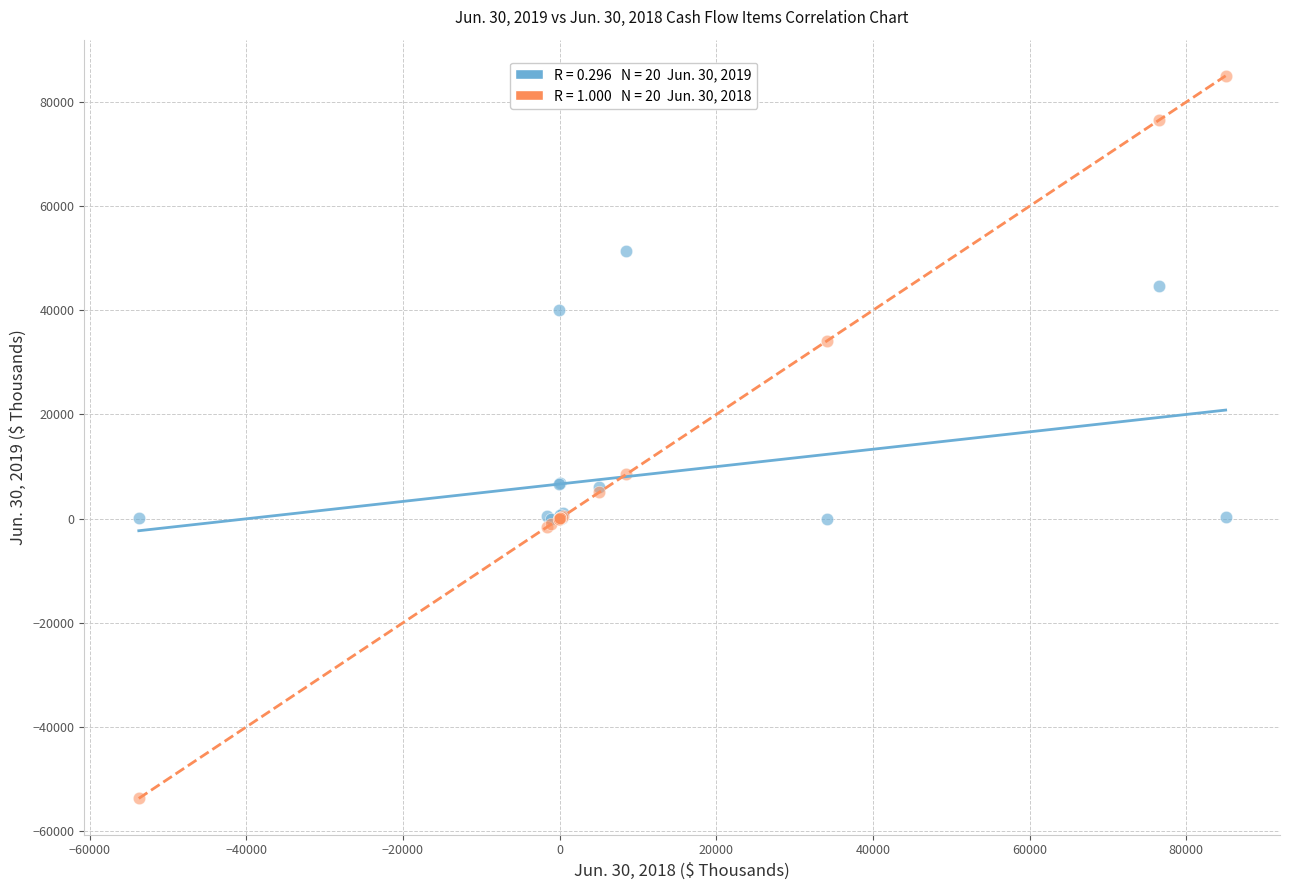

Across all series, what Y value is closest to 15647?

8485